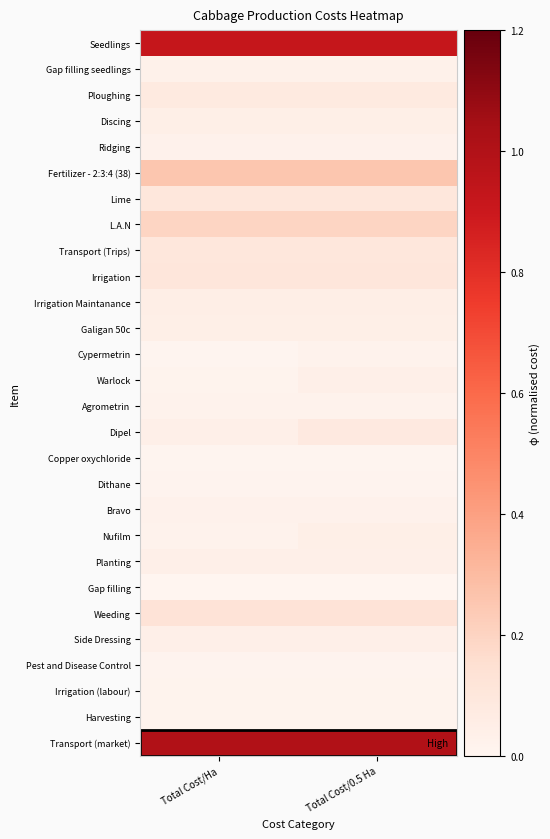

Reading left to right, list all the values displayed in this chart.

Seedlings: Total Cost/Ha=0.9	Total Cost/0.5 Ha=0.9
Gap filling seedlings: Total Cost/Ha=0.0	Total Cost/0.5 Ha=0.0
Ploughing: Total Cost/Ha=0.1	Total Cost/0.5 Ha=0.1
Discing: Total Cost/Ha=0.0	Total Cost/0.5 Ha=0.0
Ridging: Total Cost/Ha=0.0	Total Cost/0.5 Ha=0.0
Fertilizer - 2:3:4 (38): Total Cost/Ha=0.3	Total Cost/0.5 Ha=0.3
Lime: Total Cost/Ha=0.1	Total Cost/0.5 Ha=0.1
L.A.N: Total Cost/Ha=0.2	Total Cost/0.5 Ha=0.2
Transport (Trips): Total Cost/Ha=0.1	Total Cost/0.5 Ha=0.1
Irrigation: Total Cost/Ha=0.1	Total Cost/0.5 Ha=0.1
Irrigation Maintanance: Total Cost/Ha=0.0	Total Cost/0.5 Ha=0.0
Galigan 50c: Total Cost/Ha=0.0	Total Cost/0.5 Ha=0.0
Cypermetrin: Total Cost/Ha=0.0	Total Cost/0.5 Ha=0.0
Warlock: Total Cost/Ha=0.0	Total Cost/0.5 Ha=0.0
Agrometrin: Total Cost/Ha=0.0	Total Cost/0.5 Ha=0.0
Dipel: Total Cost/Ha=0.0	Total Cost/0.5 Ha=0.1
Copper oxychloride: Total Cost/Ha=0.0	Total Cost/0.5 Ha=0.0
Dithane: Total Cost/Ha=0.0	Total Cost/0.5 Ha=0.0
Bravo: Total Cost/Ha=0.0	Total Cost/0.5 Ha=0.0
Nufilm: Total Cost/Ha=0.0	Total Cost/0.5 Ha=0.0
Planting: Total Cost/Ha=0.0	Total Cost/0.5 Ha=0.0
Gap filling: Total Cost/Ha=0.0	Total Cost/0.5 Ha=0.0
Weeding: Total Cost/Ha=0.1	Total Cost/0.5 Ha=0.1
Side Dressing: Total Cost/Ha=0.0	Total Cost/0.5 Ha=0.0
Pest and Disease Control: Total Cost/Ha=0.0	Total Cost/0.5 Ha=0.0
Irrigation (labour): Total Cost/Ha=0.0	Total Cost/0.5 Ha=0.0
Harvesting: Total Cost/Ha=0.0	Total Cost/0.5 Ha=0.0
Transport (market): Total Cost/Ha=1.0	Total Cost/0.5 Ha=1.0